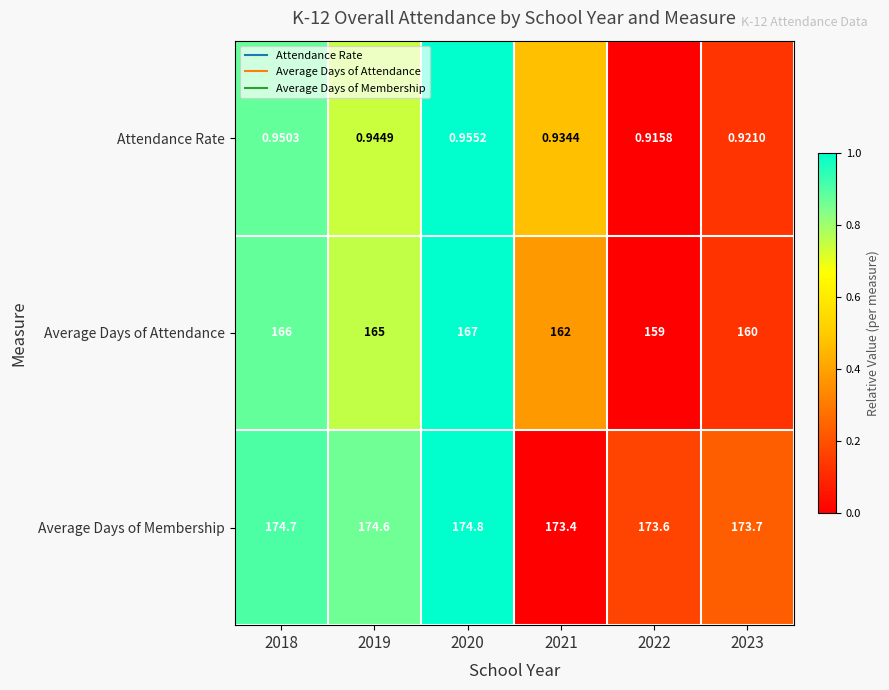

List the series in order of their peak value, highest first.

Average Days of Membership, Average Days of Attendance, Attendance Rate